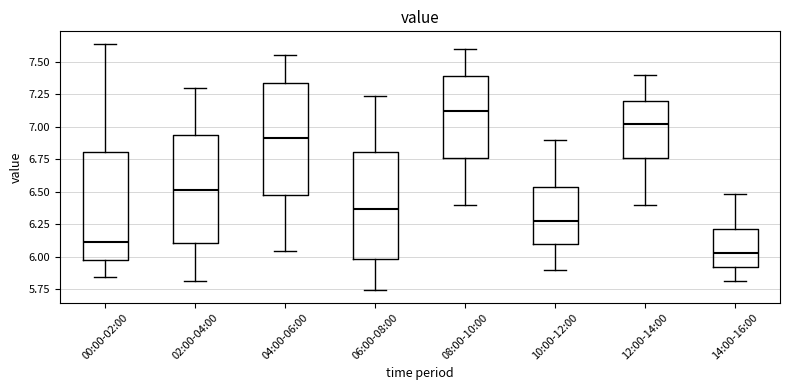

Which box's median line is the lowest?

14:00-16:00